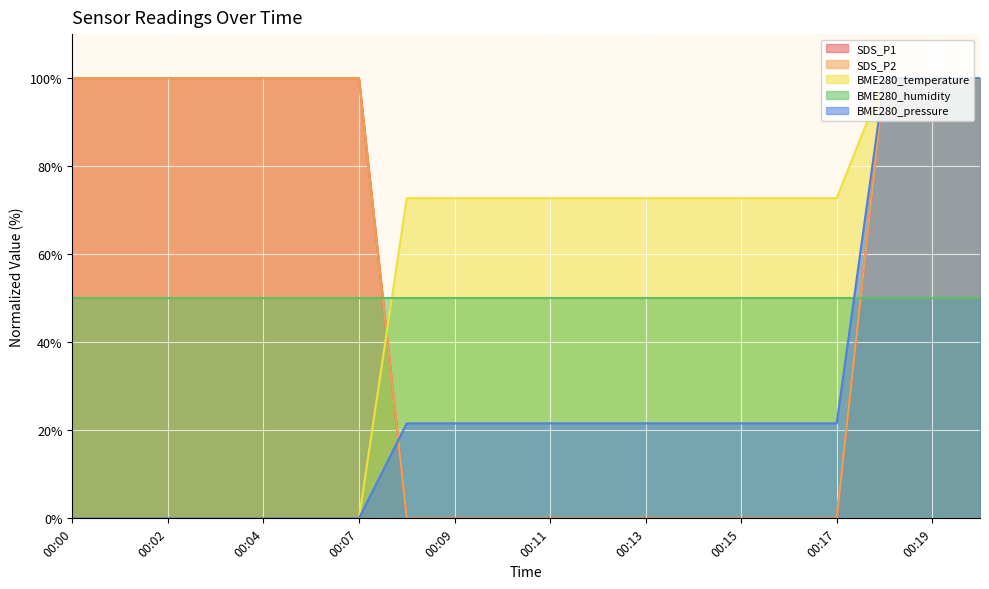

How many data points does each series have?

20